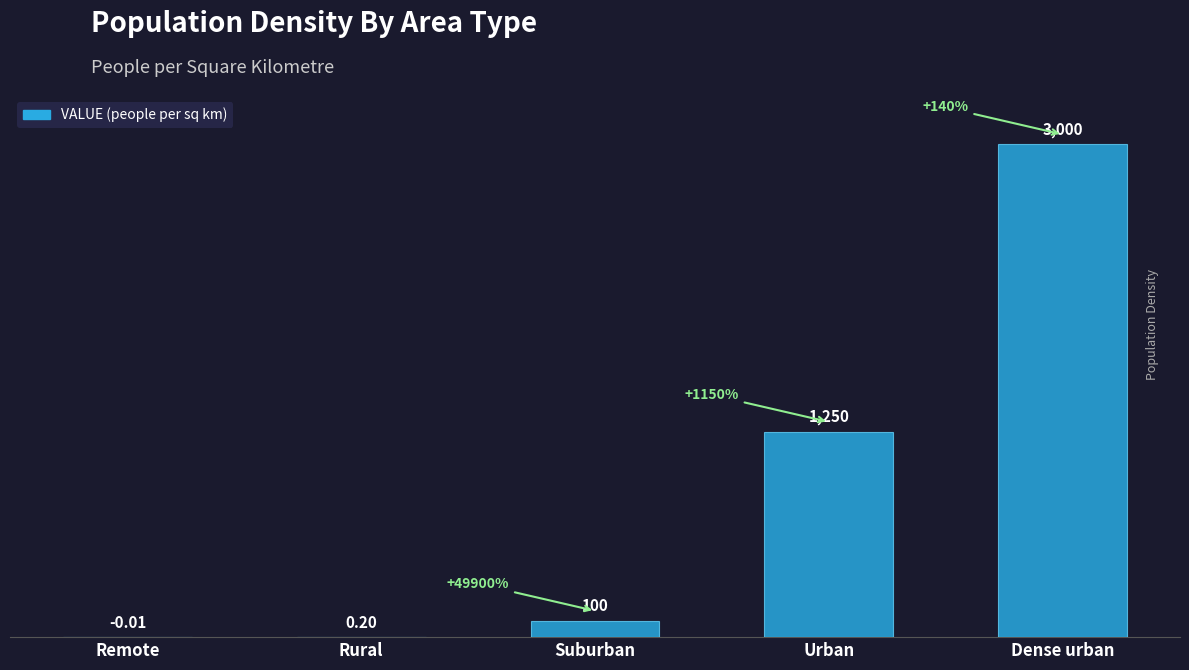

Between Rural and Remote, which is larger?

Rural